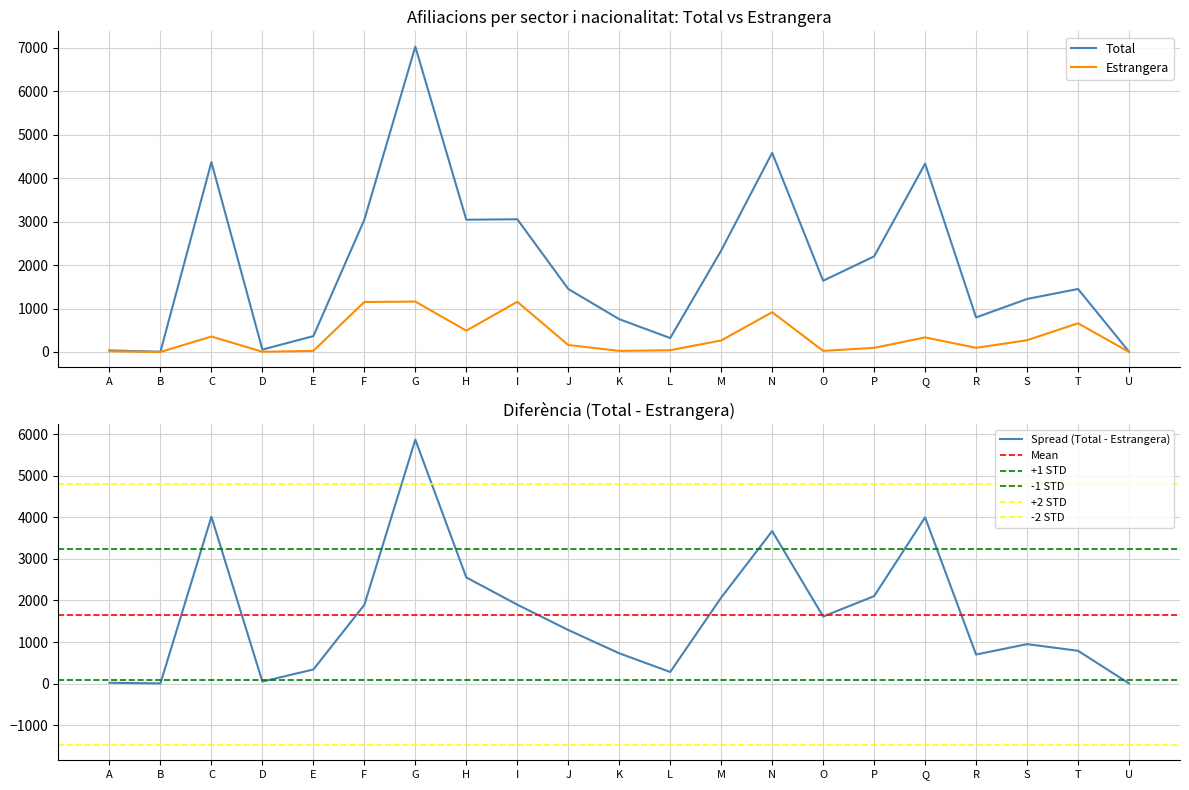

What is the spread (max minus min) of values at E?

340